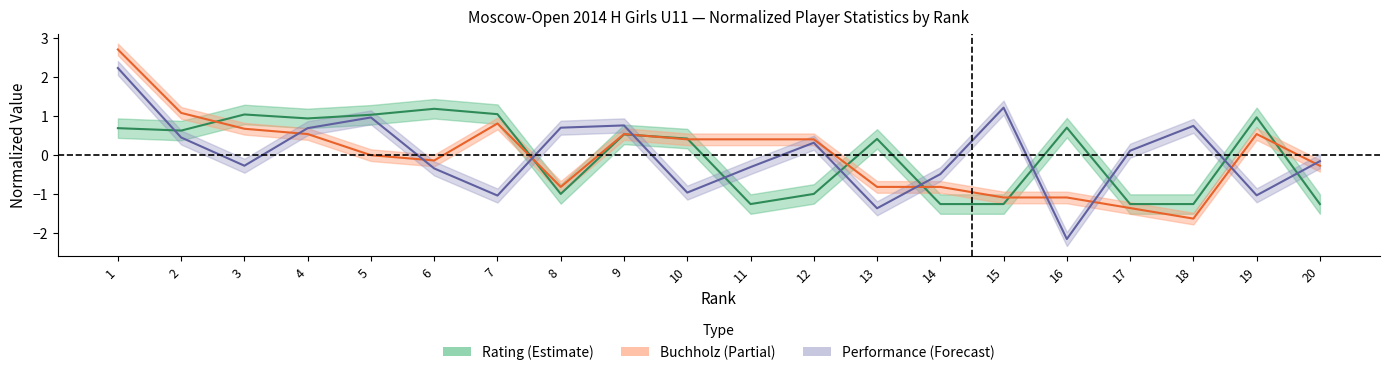

At which label does Buchholz first exceed 0?

1